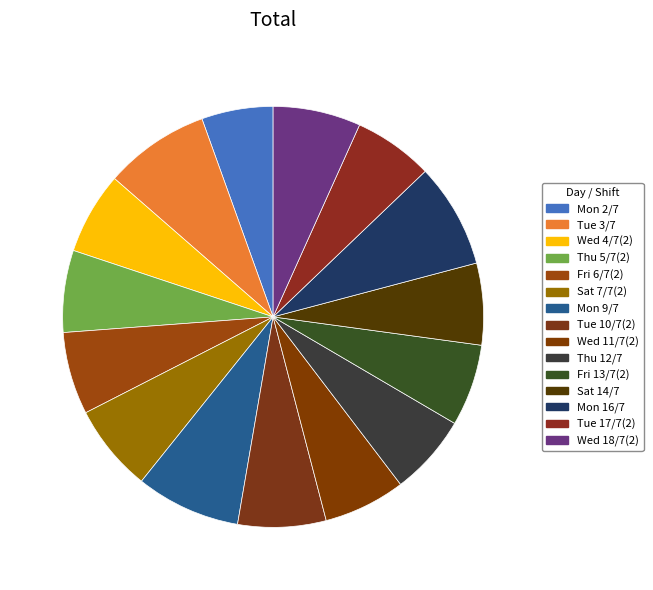

Is it true that Mon 9/7 is 1% of the pie?

False